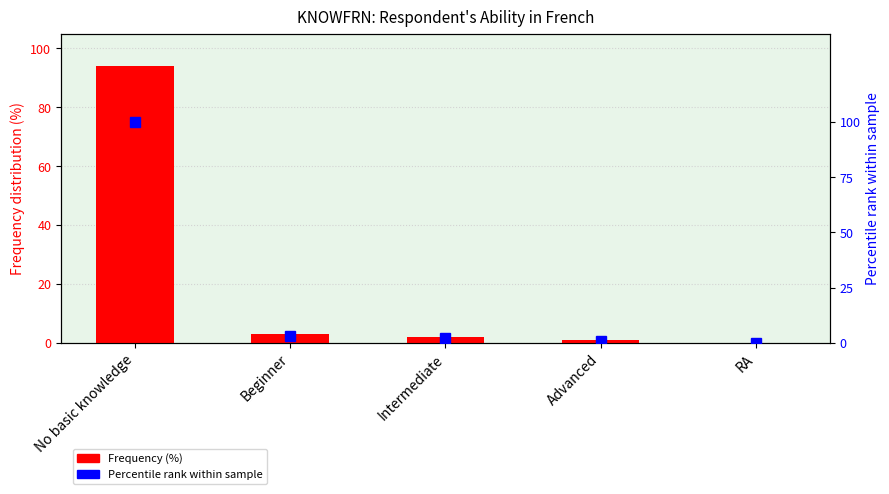

True or false: Percentile rank within sample has a value of 0 at RA.

True